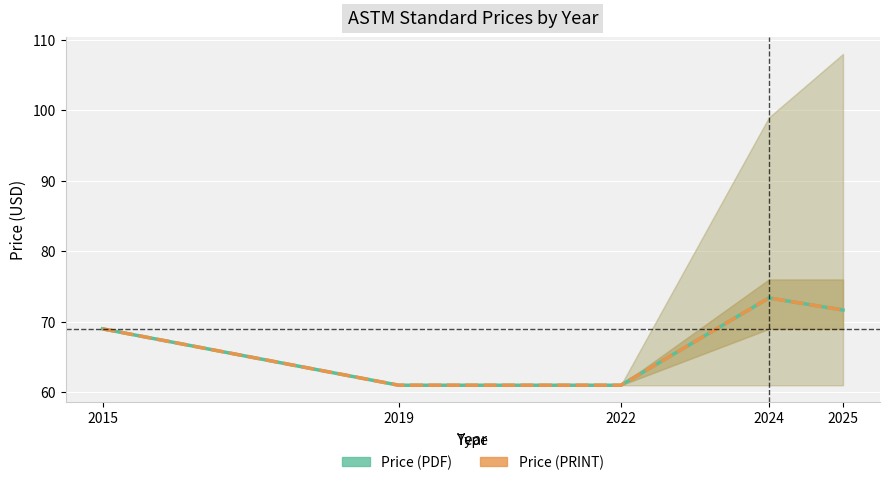

Which series changed the most between 2022 and 2024?

Price (PDF)